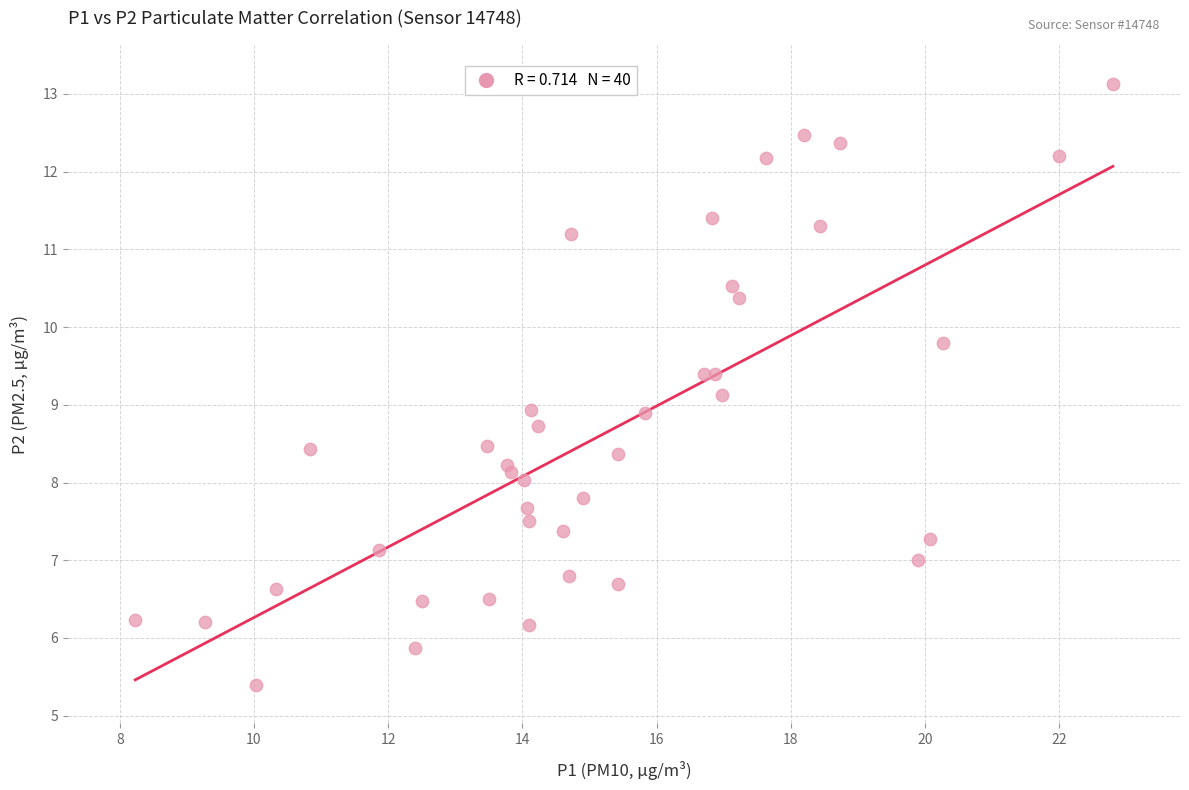

What is the range of X values (max minus min)?

14.6